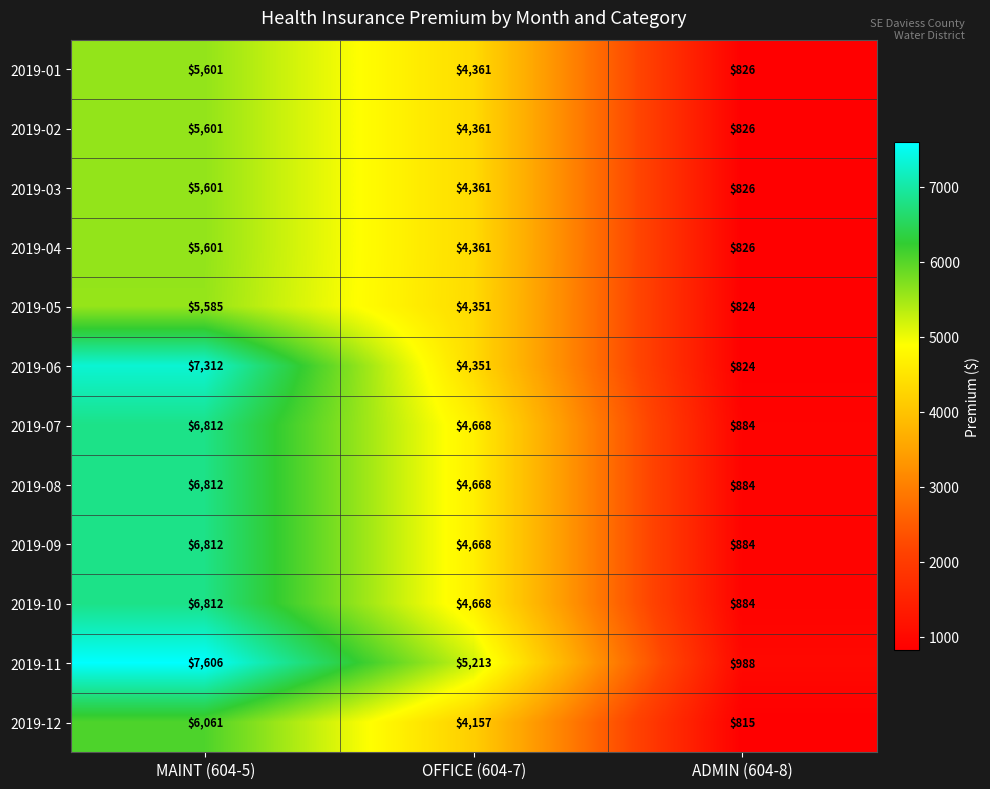

At which label is 2019-05 closest to 3204?

OFFICE (604-7)